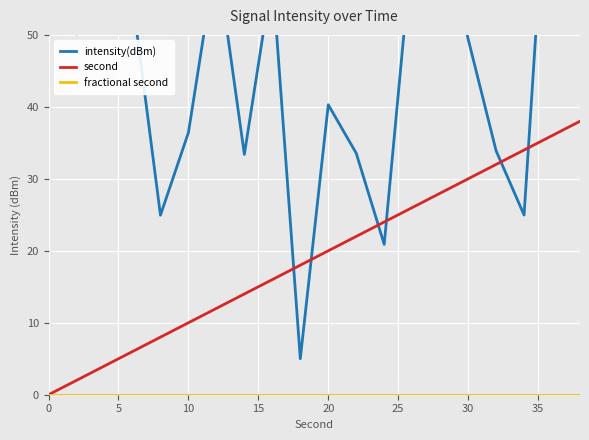

How many data points in second are less than 20?

10